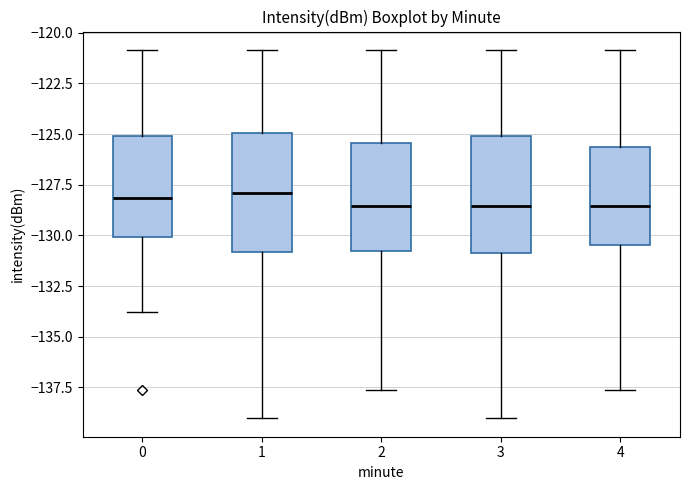

Reading left to right, read every box against the y-axis: the position of its median line, the range the box covers, and the ends of its whiskers. The values are not printed on the chart, so give them approximately, as read against the axis.

0: median -128.0, box -130.0 to -125.0, whiskers -134.0 to -121.0
1: median -128.0, box -131.0 to -125.0, whiskers -139.0 to -121.0
2: median -128.5, box -131.0 to -125.5, whiskers -137.5 to -121.0
3: median -128.5, box -131.0 to -125.0, whiskers -139.0 to -121.0
4: median -128.5, box -130.5 to -125.5, whiskers -137.5 to -121.0